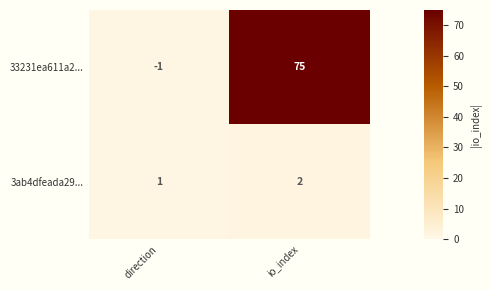

Which series has the largest range (max minus min)?

33231ea611a2...